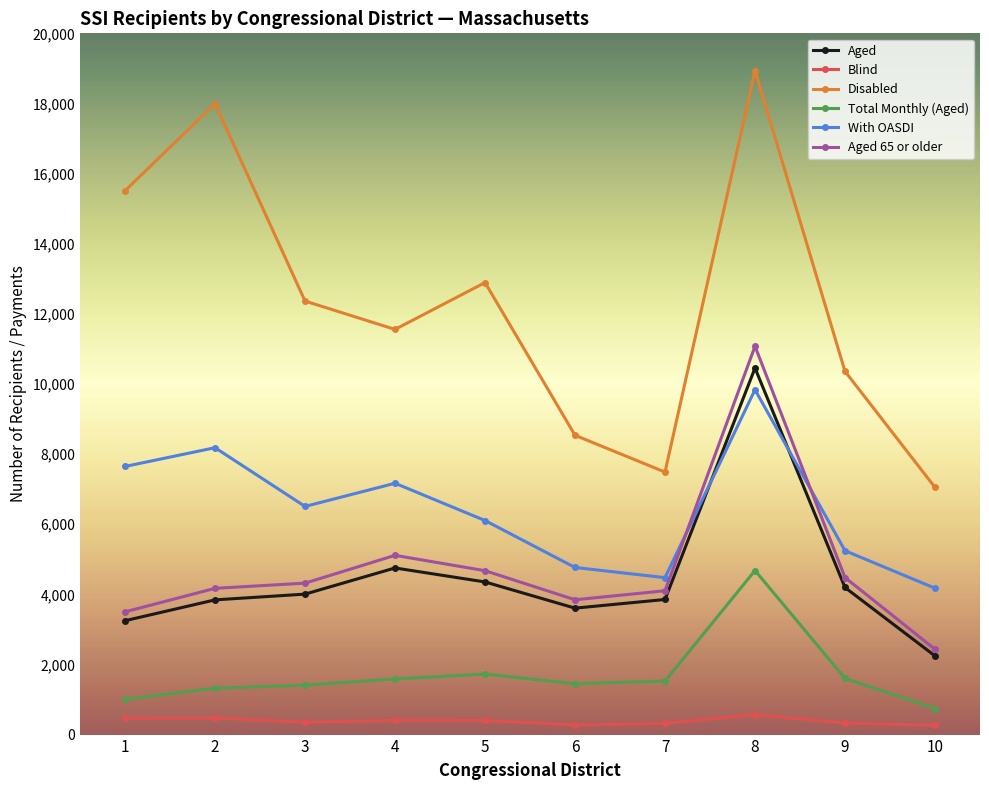

What is the spread (max minus min) of values at 3?

12012